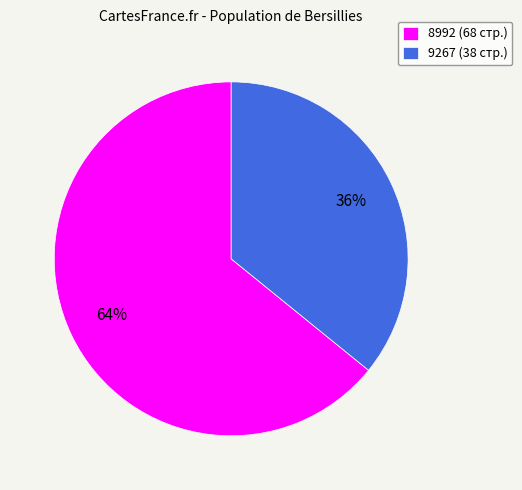

What is the smallest slice in the pie chart?

9267